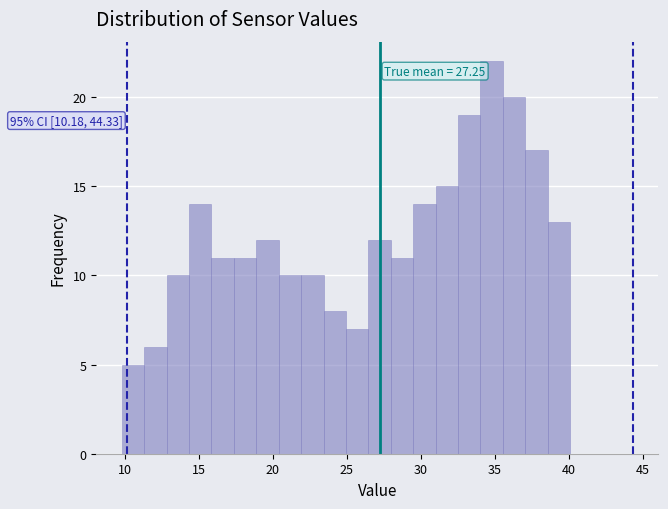

Around what value on the x-axis is the tallest bar? Give the approximate position of its centre, as read against the axis.

35.0